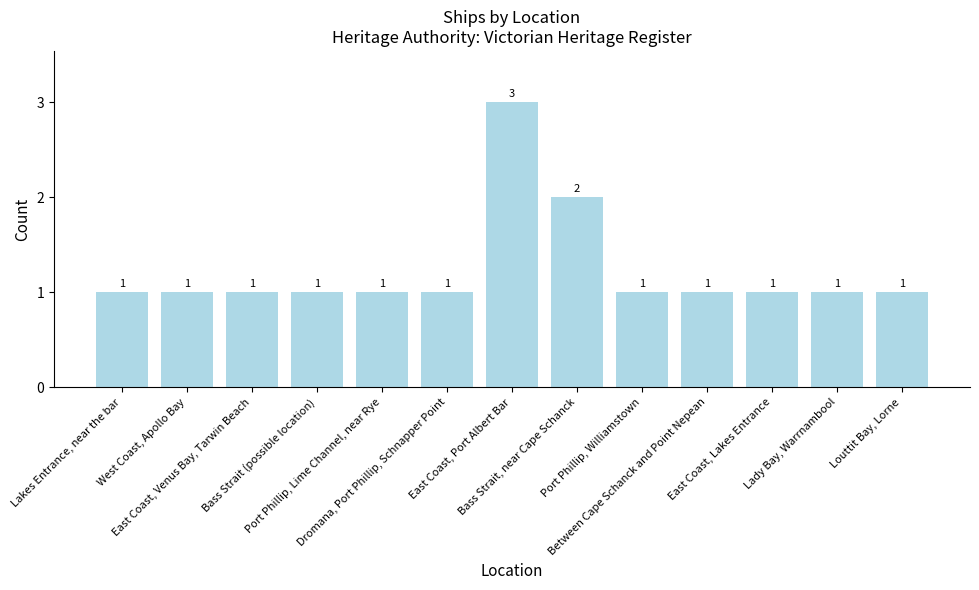

What is the difference between the values at Bass Strait, near Cape Schanck and Lakes Entrance, near the bar?

1